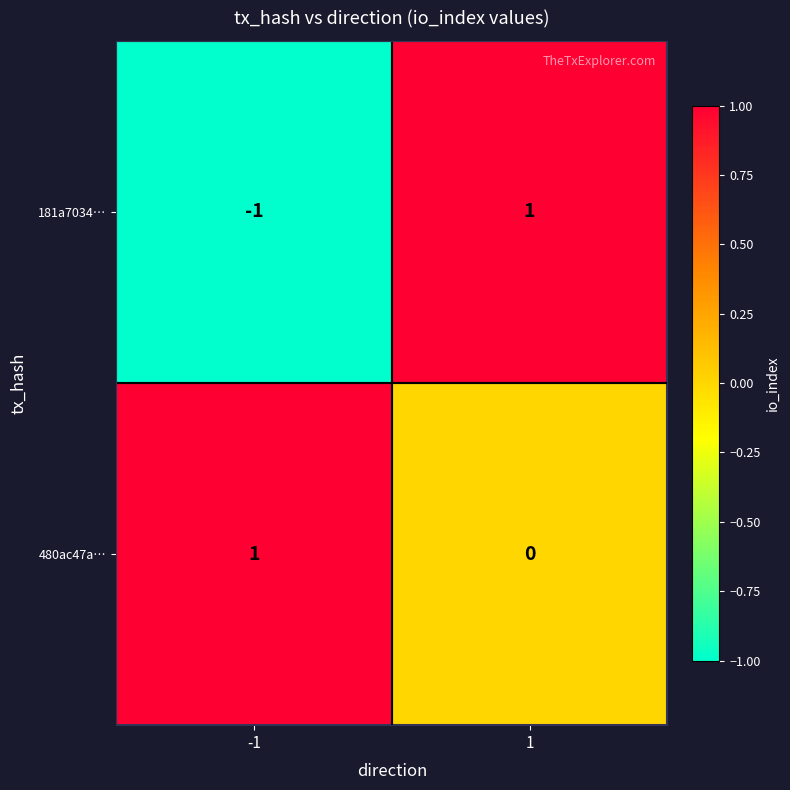

The value of 480ac47a… at 1 is 0. True or false?

True